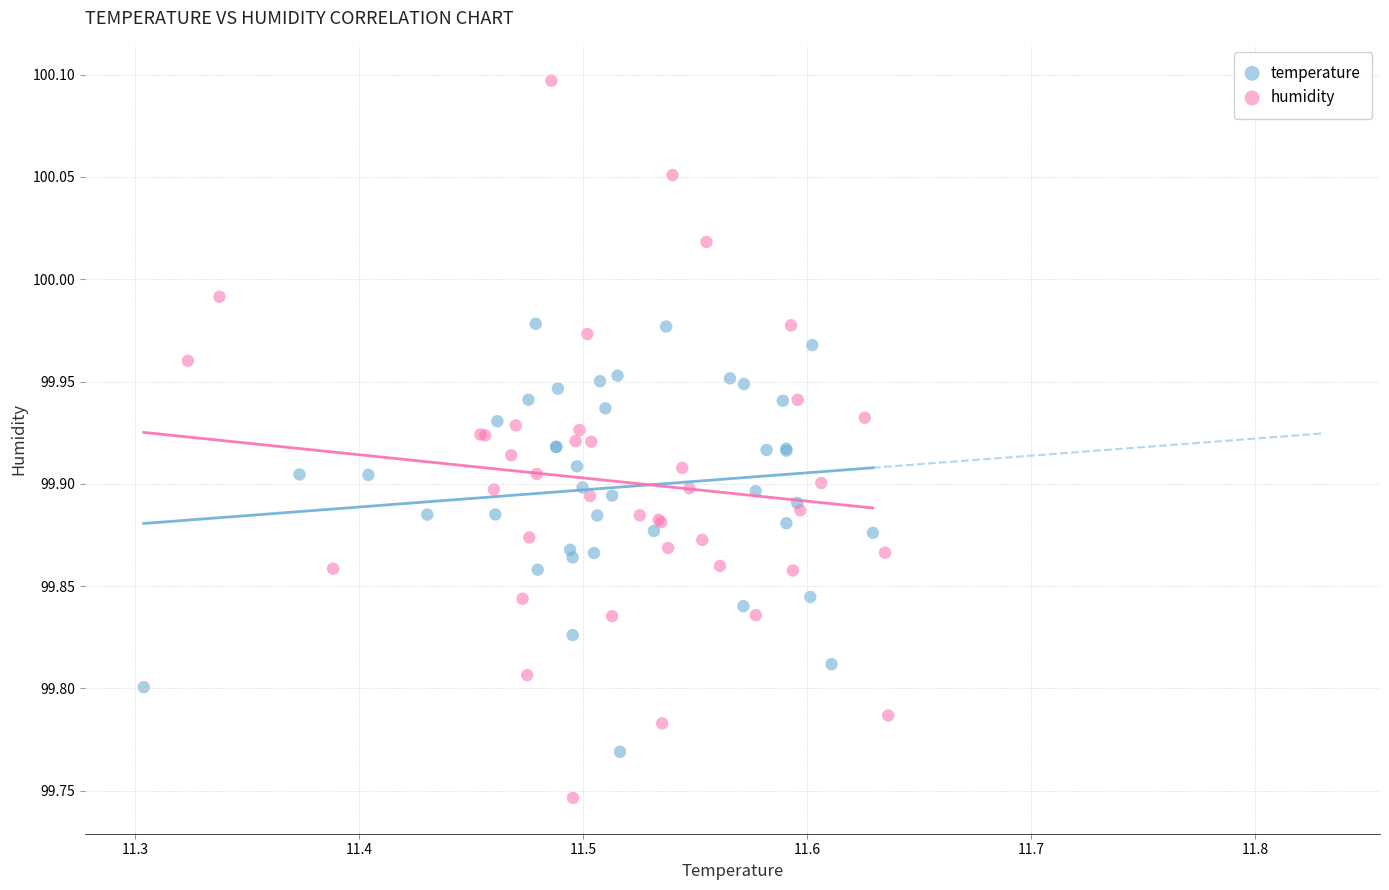

Which series contains the lowest Y value?

humidity